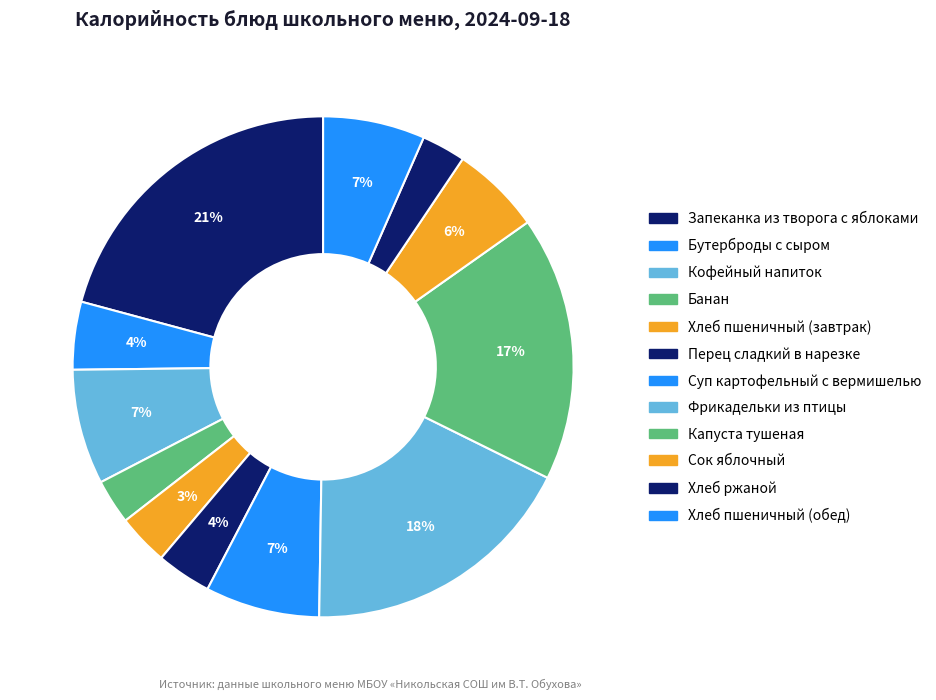

How many slices are in this pie chart?

12